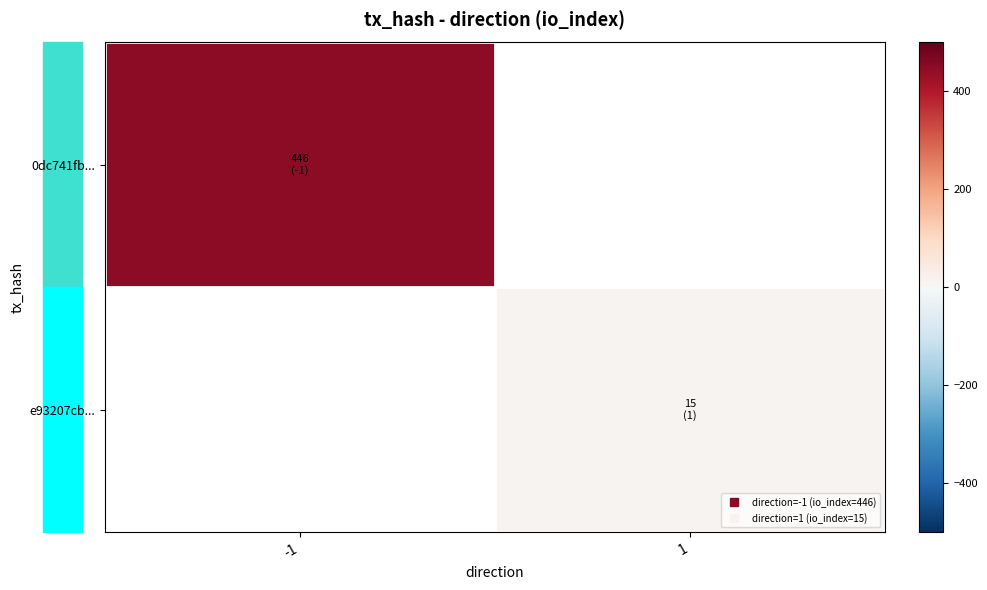

At how many categories does at least one series exceed 151?

1